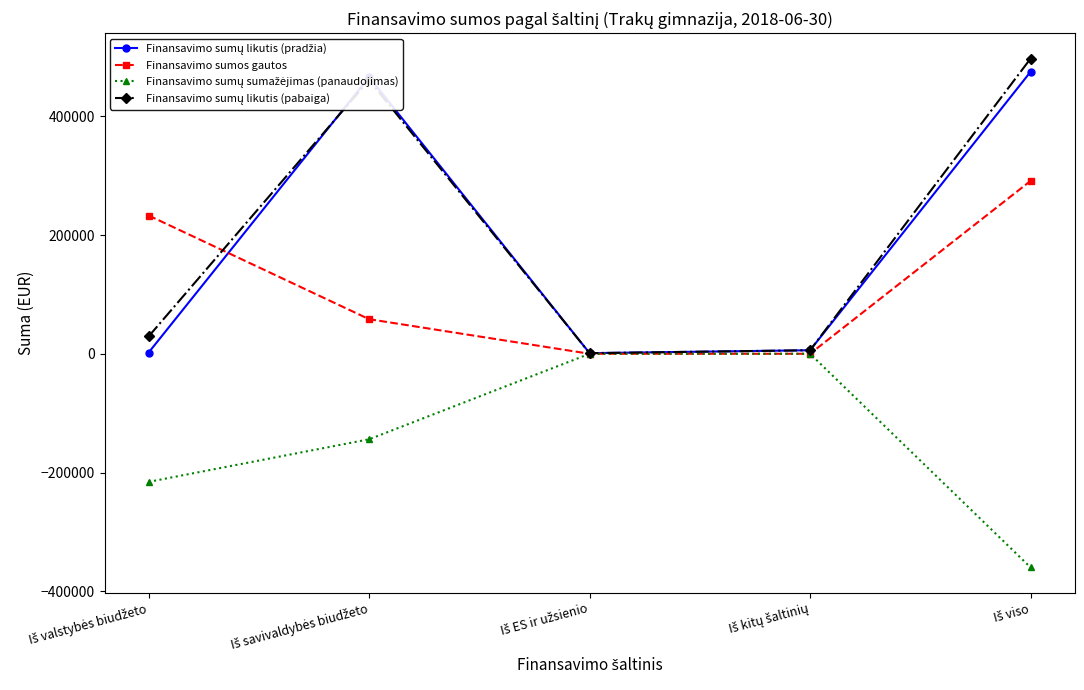

What is the highest value of the Finansavimo sumos gautos series?

291152.7